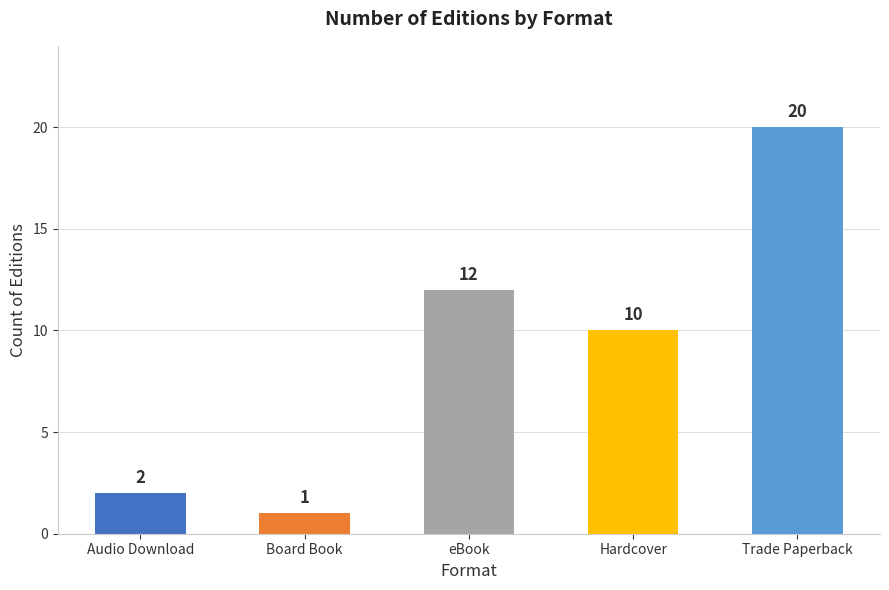

What is the maximum value shown in the chart?

20